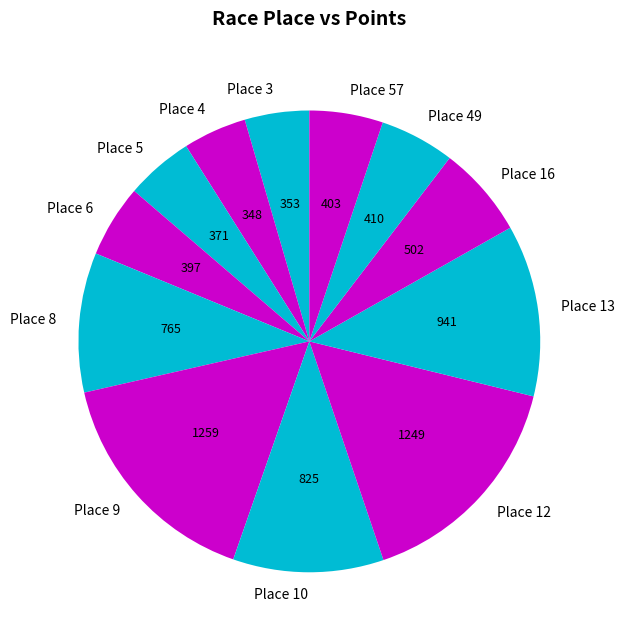

Is the sum of Place 6 and Place 12 greater than half?

No